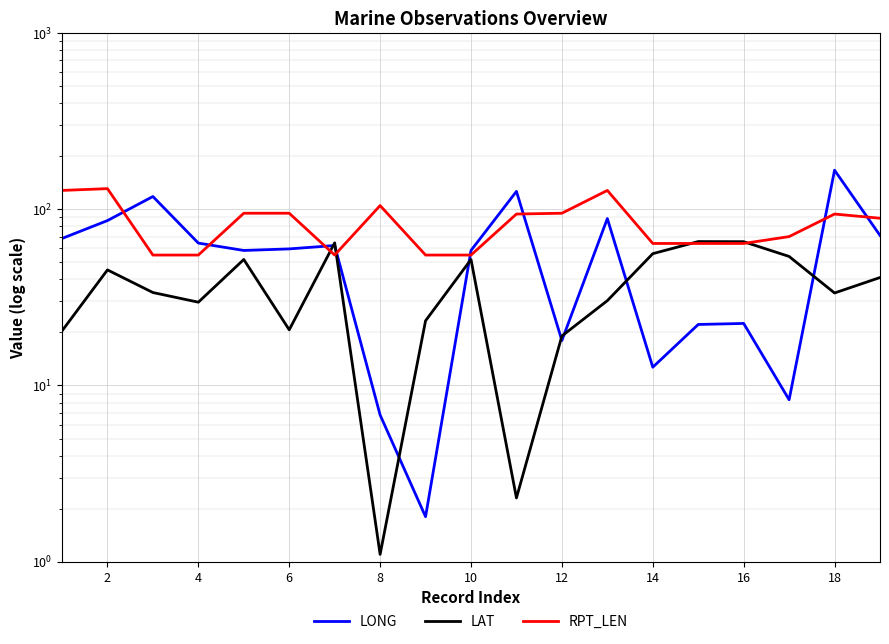

Reading left to right, transcribe all the data shown in this chart.

LONG: 68.3	86.3	118.2	64.3	58.4	59.6	62.3	6.8	1.8	58.4	126.4	18.0	88.6	12.7	22.2	22.5	8.3	166.7	71.1
LAT: 20.4	45.3	33.7	29.7	51.9	20.7	64.5	1.1	23.3	51.9	2.3	19.1	30.3	56.0	65.6	65.5	54.0	33.5	41.0
RPT_LEN: 128.0	131.0	55.0	55.0	95.0	95.0	55.0	105.0	55.0	55.0	94.0	95.0	128.0	64.0	64.0	64.0	70.0	94.0	89.0